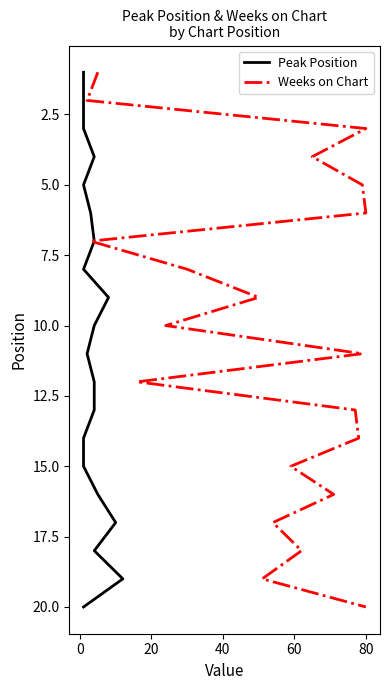

The Weeks on Chart series shows 9 at 18. True or false?

False